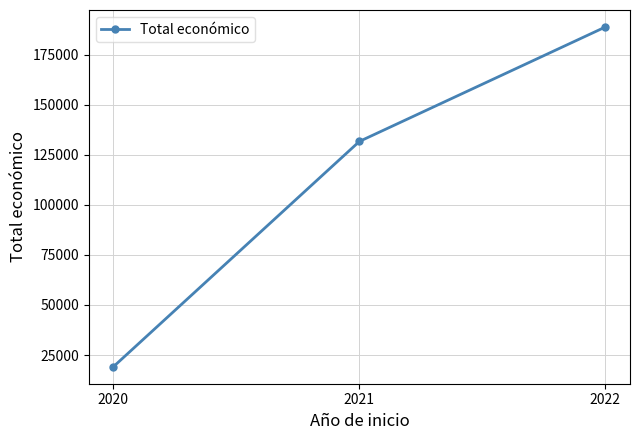

What is the smallest value displayed?

19180